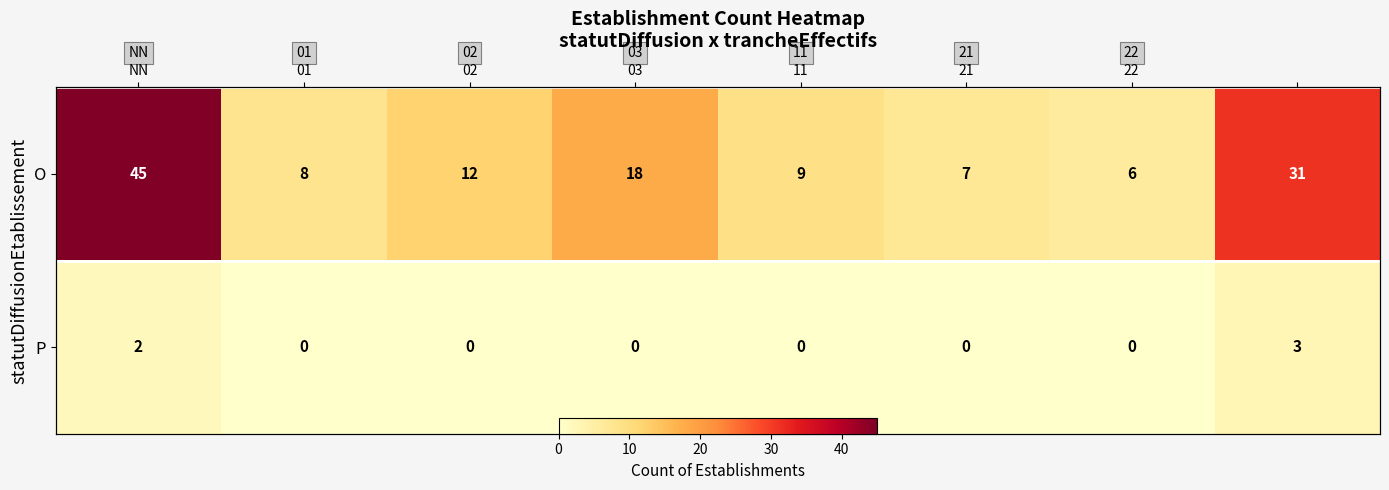

What is the sum of all P values?

5